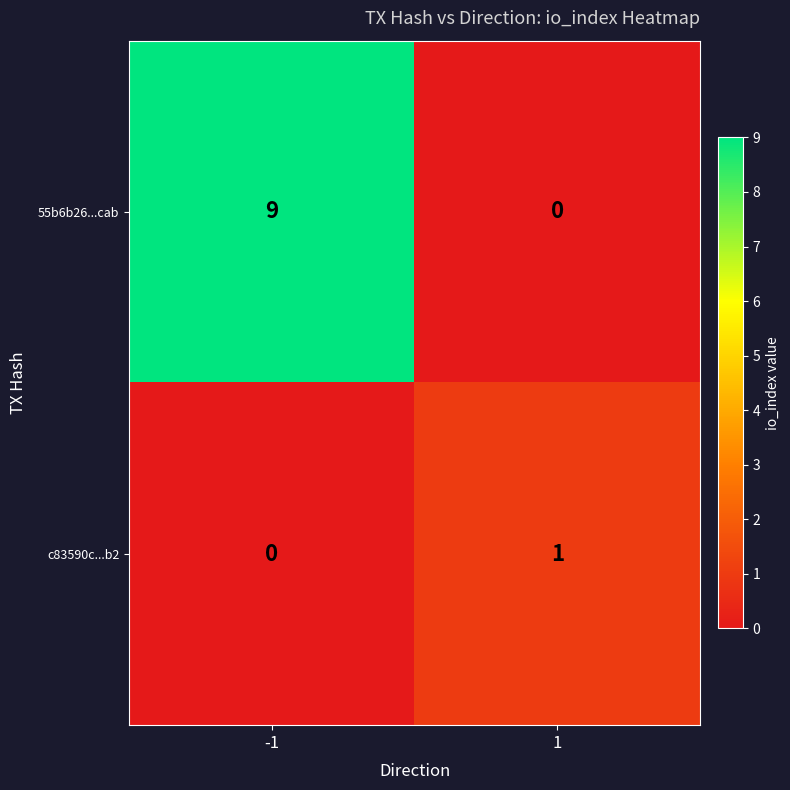

Rank the series by their average value, from lowest to highest.

c83590c...b2, 55b6b26...cab